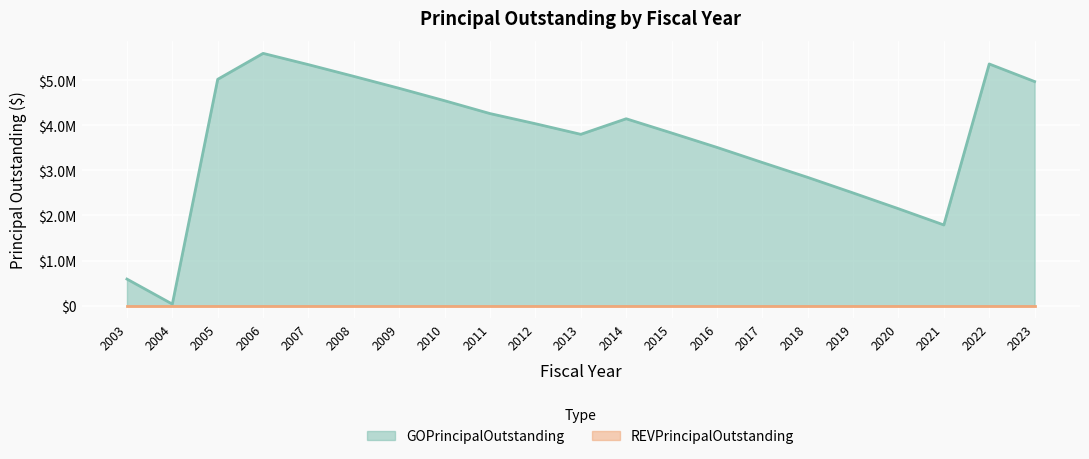

At which category does the data reach its first local peak?

2006